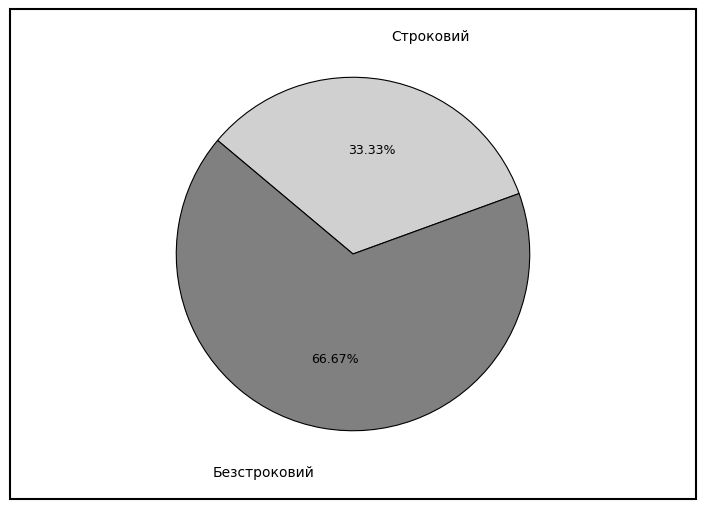

What percentage is the Безстроковий slice, to the nearest percent?

67%